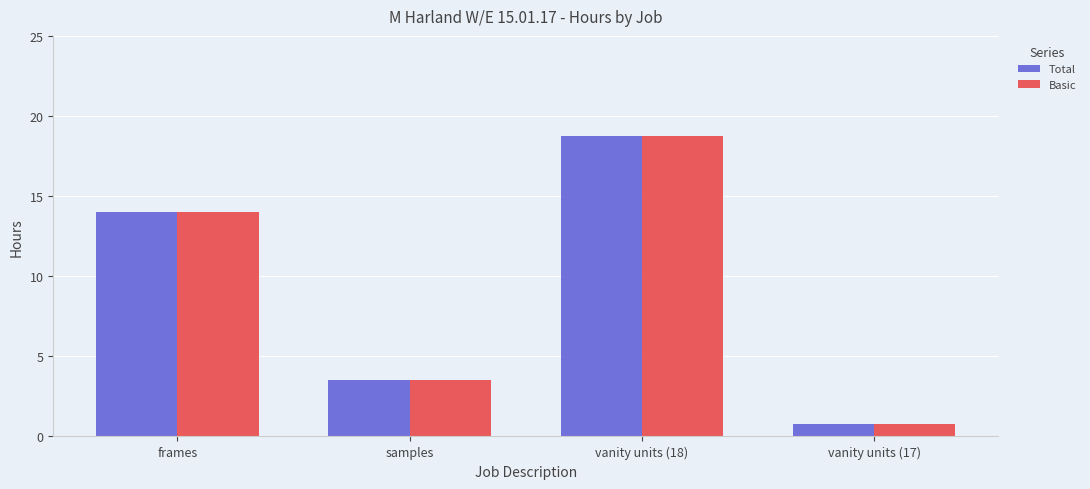

How many groups of bars are there?

4